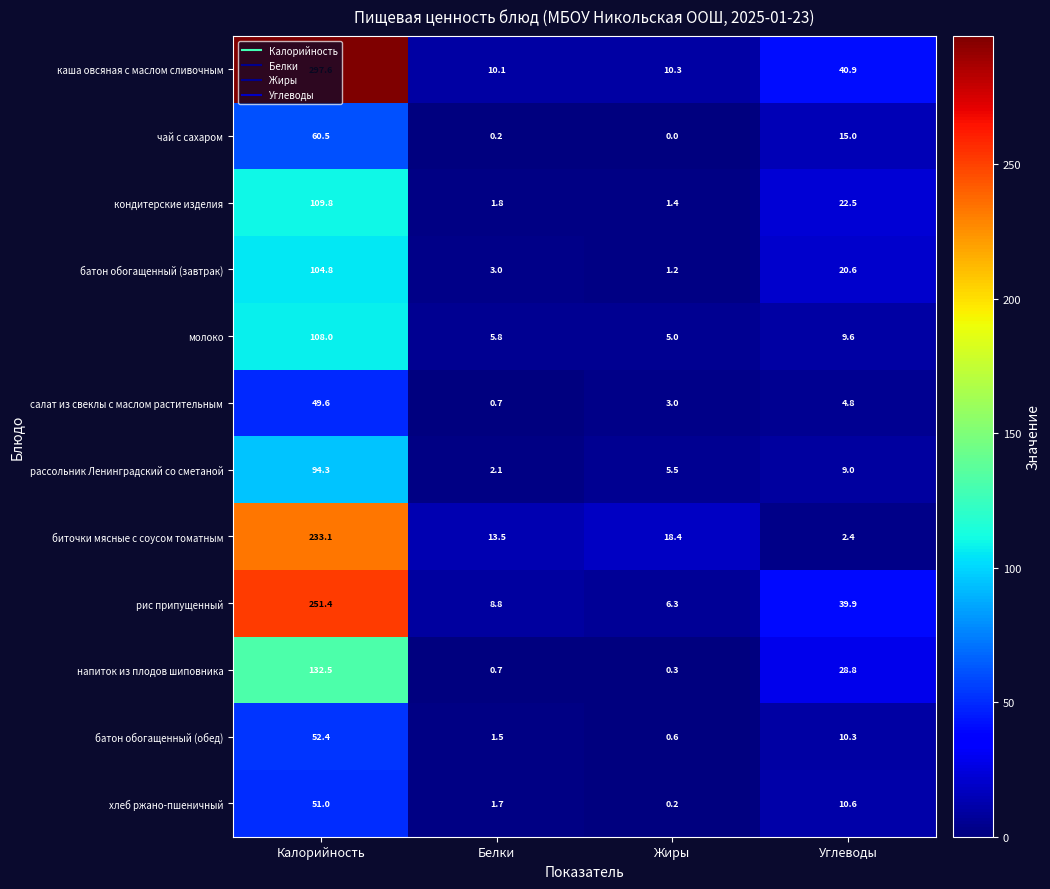

What is the difference between the highest and lowest values at Жиры?

18.4